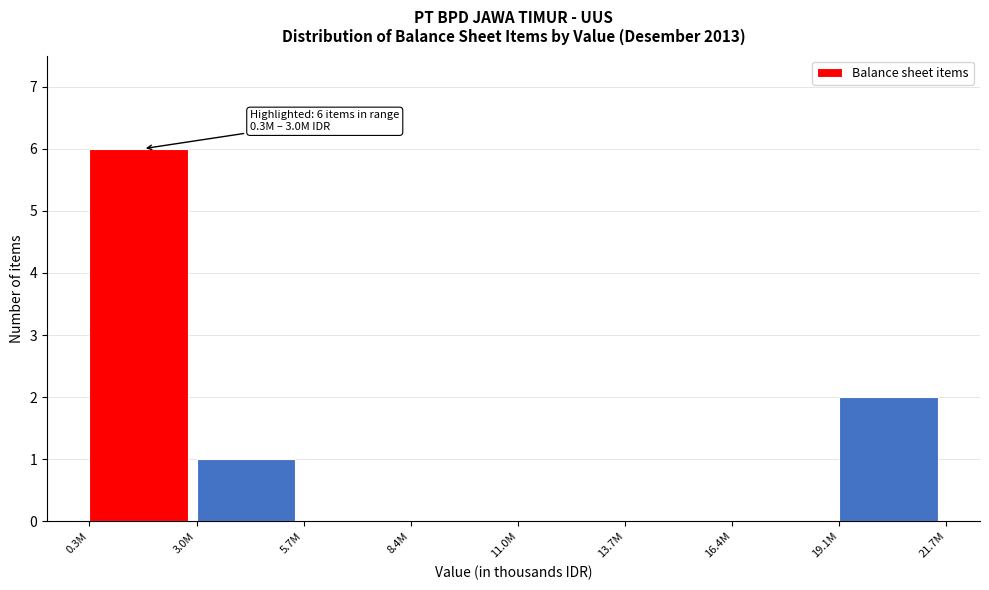

Reading right to left, transcribe all the data shown in this chart.

19.1M=2	16.4M=0	13.7M=0	11.0M=0	8.4M=0	5.7M=0	3.0M=1	0.3M=6